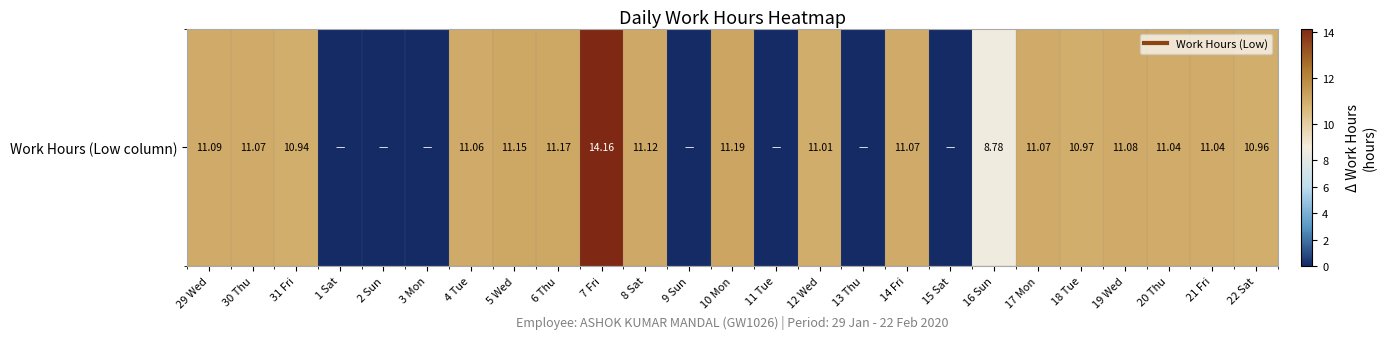

True or false: the data shows 6.7 at 5 Wed.

False